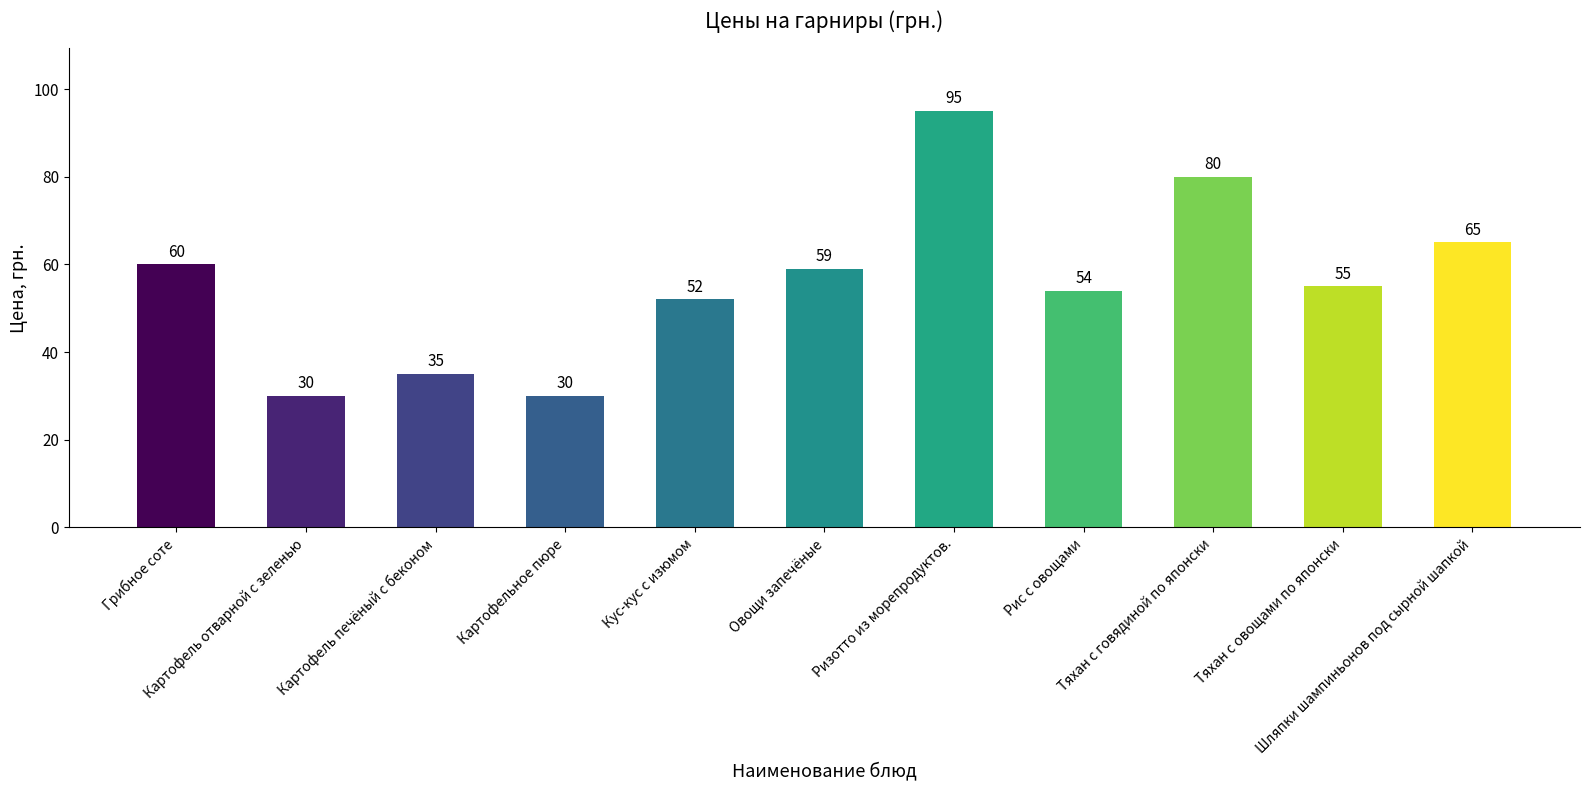

Reading left to right, what are all the values shown in this chart?

Грибное соте=60	Картофель отварной с зеленью=30	Картофель печёный с беконом=35	Картофельное пюре=30	Кус-кус с изюмом=52	Овощи запечёные=59	Ризотто из морепродуктов.=95	Рис с овощами=54	Тяхан с говядиной по японски=80	Тяхан с овощами по японски=55	Шляпки шампиньонов под сырной шапкой=65